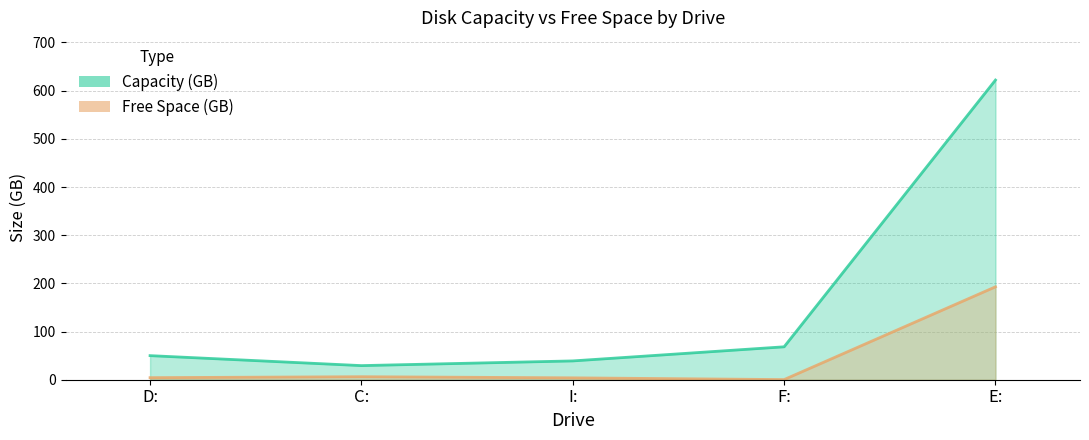

List the labels in order of Capacity (GB) value, largest first.

E:, F:, D:, I:, C: